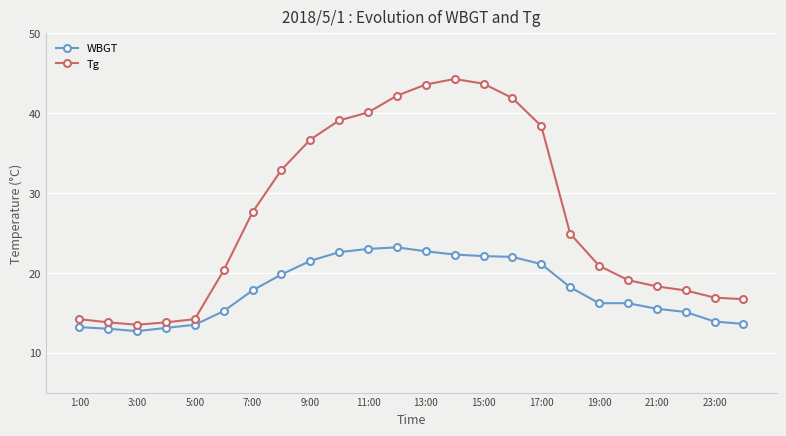

True or false: Tg has more than 0 points higher than both neighbors.

True